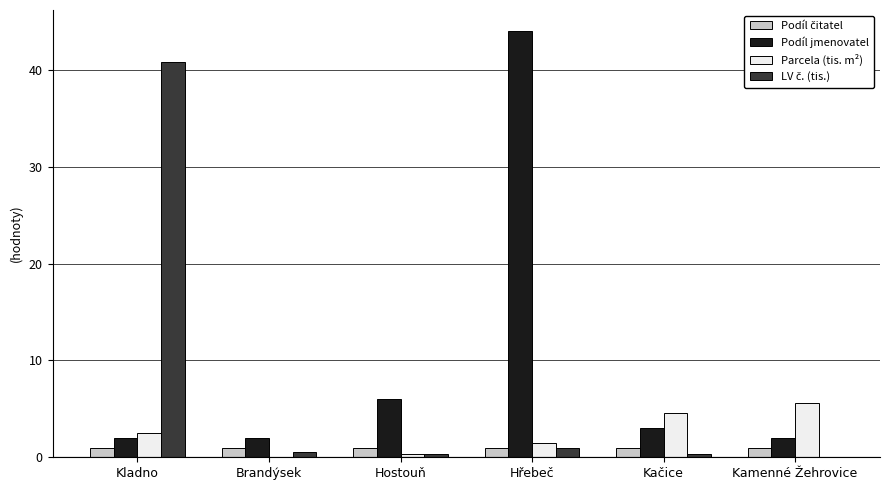

What is the greatest value displayed?

44.0